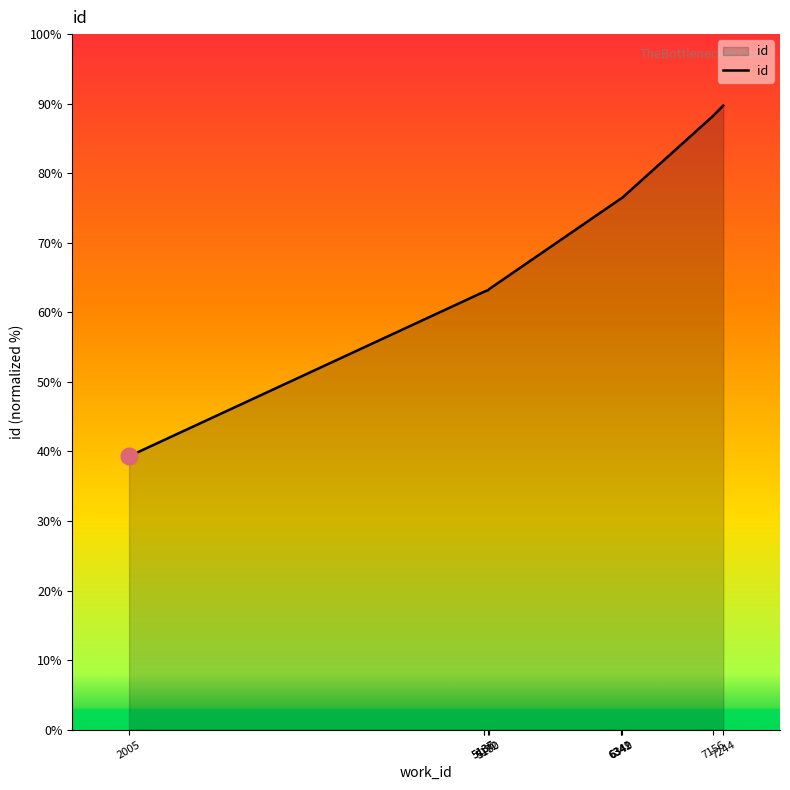

What is the greatest value displayed?

89.7